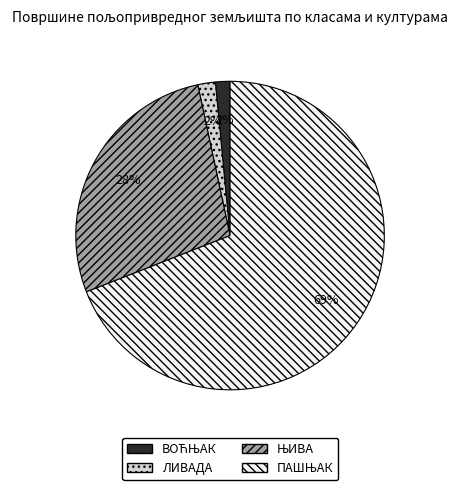

Does any single category account for the majority?

Yes